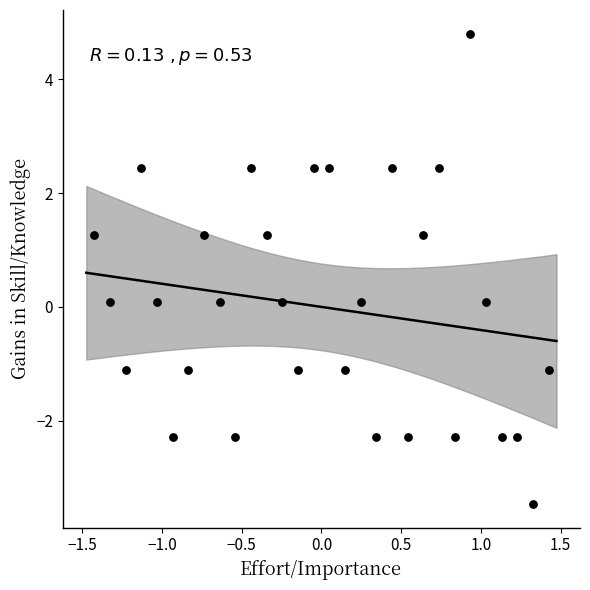

What is the range of Y values (max minus min)?

8.3